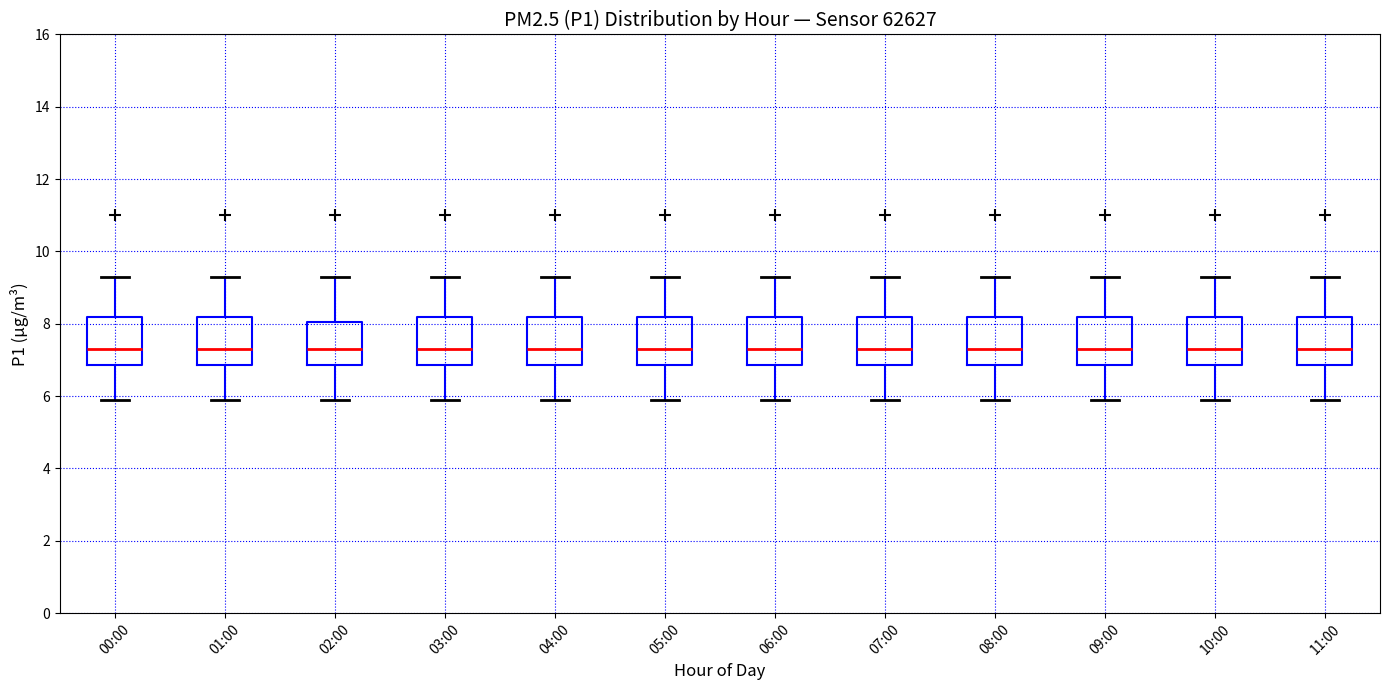

Reading left to right, transcribe this box plot: for each box, give where its median line is, the range the box spans, and where its two whiskers end, as read against the y-axis. The values are not printed on the chart, so give them approximately, as read against the axis.

00:00: median 7.4, box 6.8 to 8.2, whiskers 6.0 to 9.4
01:00: median 7.4, box 6.8 to 8.2, whiskers 6.0 to 9.4
02:00: median 7.4, box 6.8 to 8.0, whiskers 6.0 to 9.4
03:00: median 7.4, box 6.8 to 8.2, whiskers 6.0 to 9.4
04:00: median 7.4, box 6.8 to 8.2, whiskers 6.0 to 9.4
05:00: median 7.4, box 6.8 to 8.2, whiskers 6.0 to 9.4
06:00: median 7.4, box 6.8 to 8.2, whiskers 6.0 to 9.4
07:00: median 7.4, box 6.8 to 8.2, whiskers 6.0 to 9.4
08:00: median 7.4, box 6.8 to 8.2, whiskers 6.0 to 9.4
09:00: median 7.4, box 6.8 to 8.2, whiskers 6.0 to 9.4
10:00: median 7.4, box 6.8 to 8.2, whiskers 6.0 to 9.4
11:00: median 7.4, box 6.8 to 8.2, whiskers 6.0 to 9.4